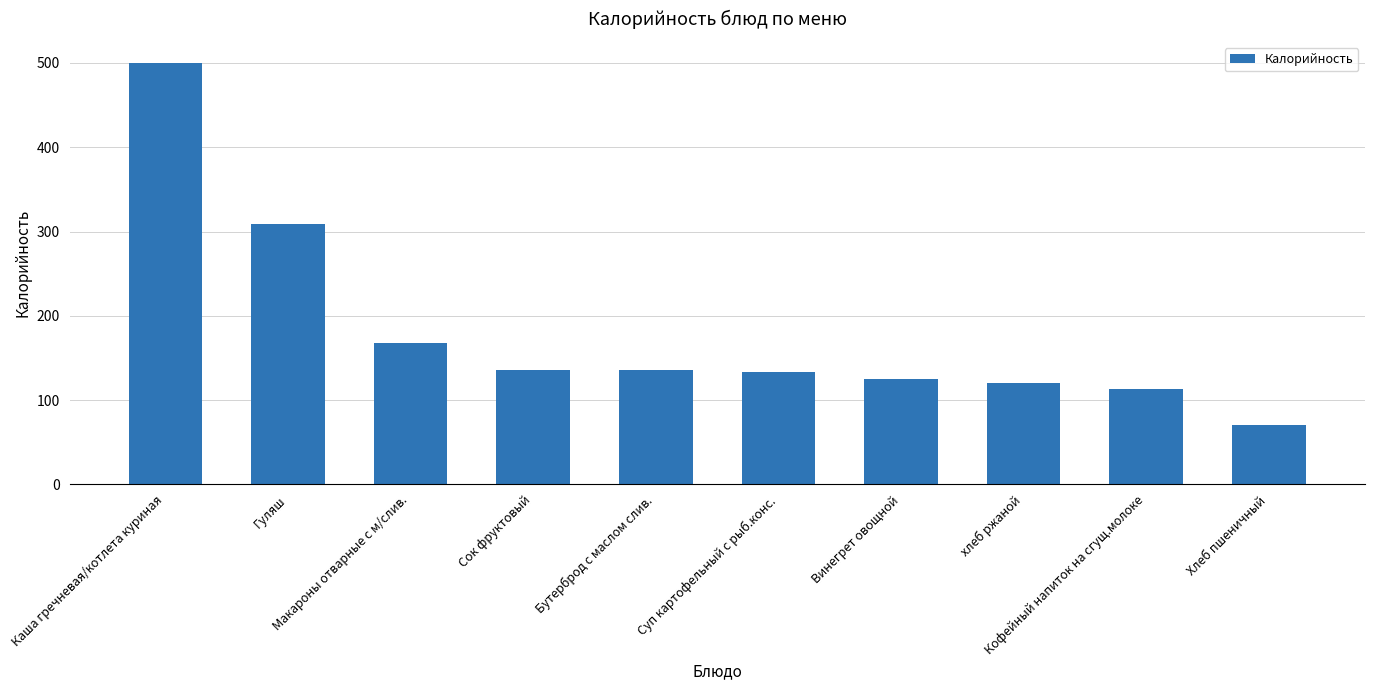

Which category has the lowest value across all series?

Хлеб пшеничный